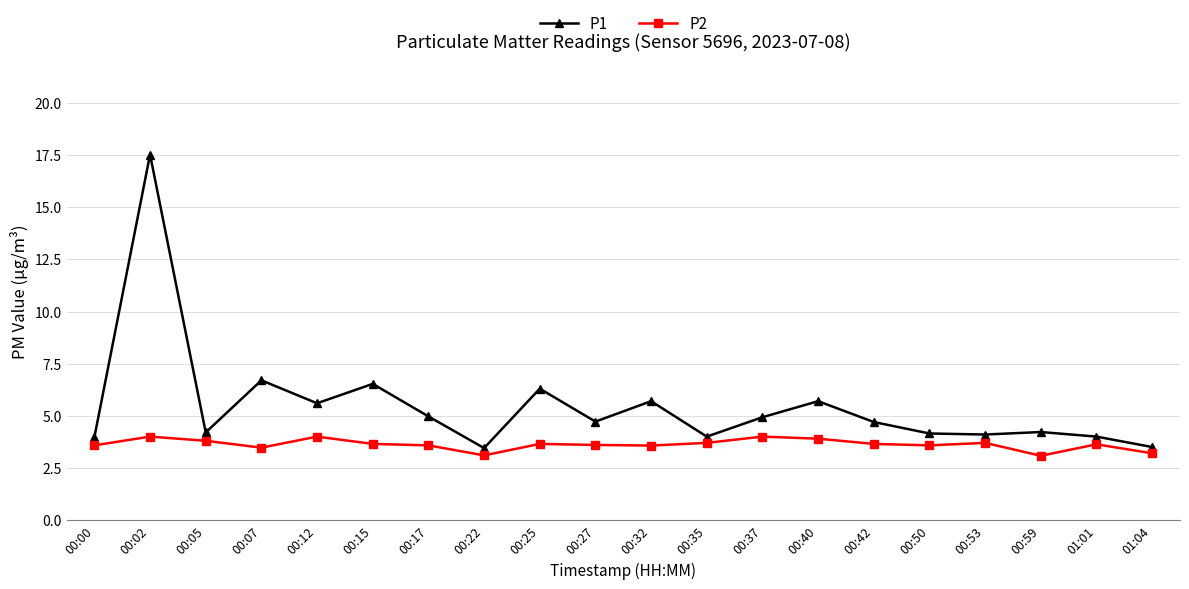

What position from the left is 01:04?

20